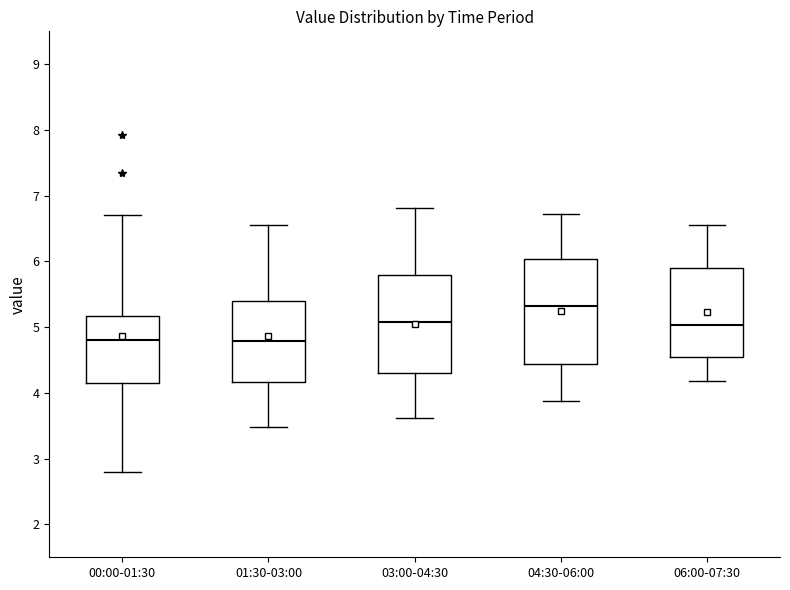

Where is the lower edge of the box for 00:00-01:30 on the y-axis? The values are not printed on the chart, so give them approximately, as read against the axis.

4.2